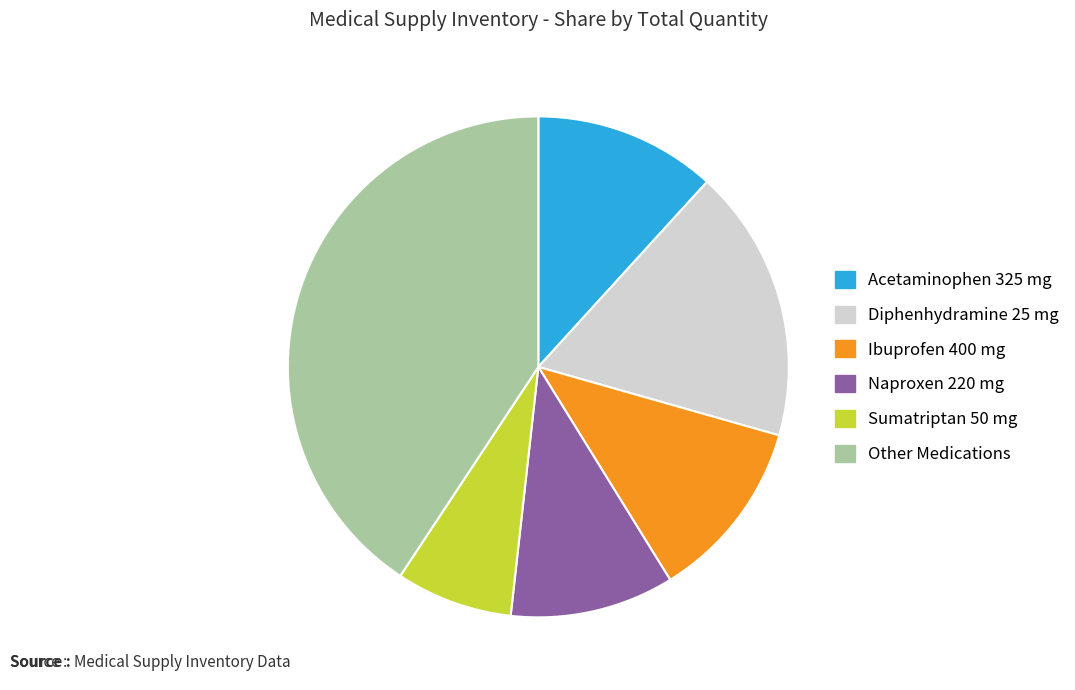

Approximately how many times larger is the value at Diphenhydramine 25 mg compared to Naproxen 220 mg?

1.7